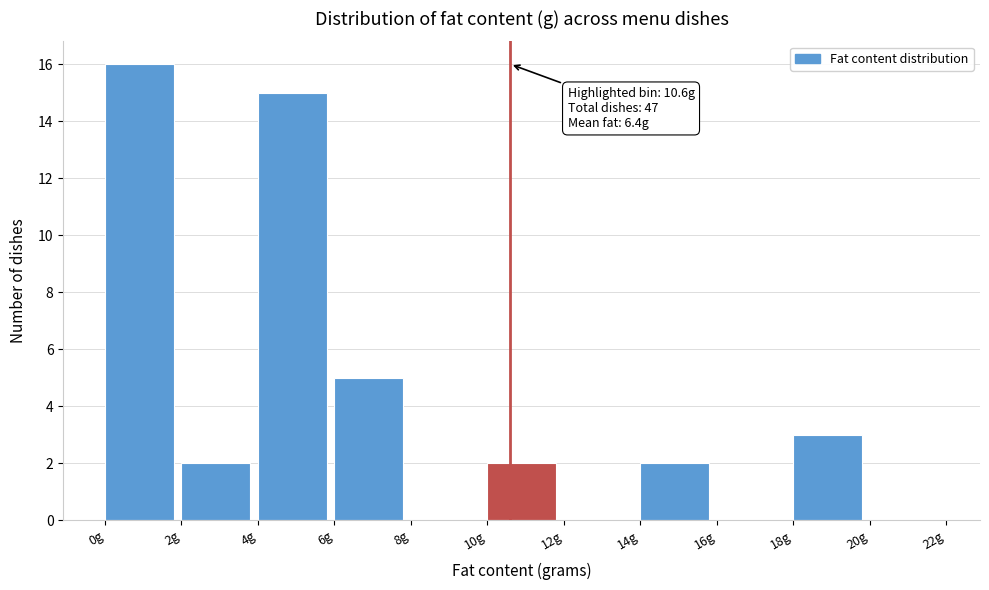

Which range on the x-axis has the tallest bar?

0 to 2